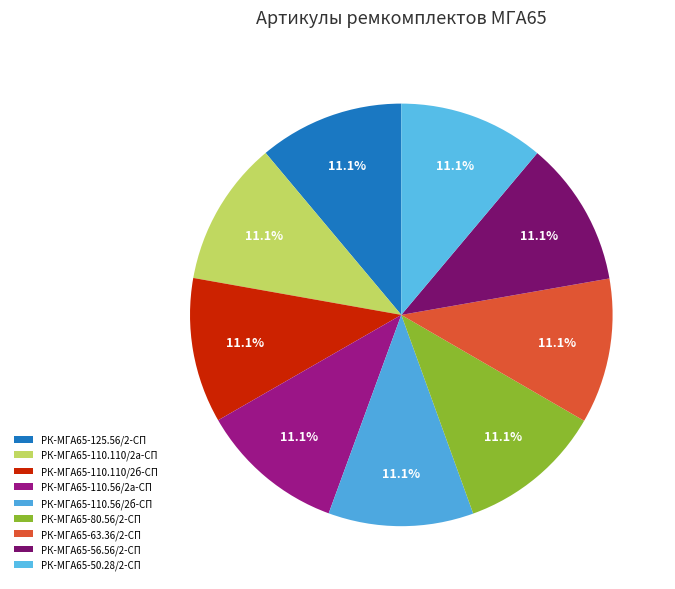

The РК-МГА65-110.110/2б-СП slice represents 17% of the pie. True or false?

False